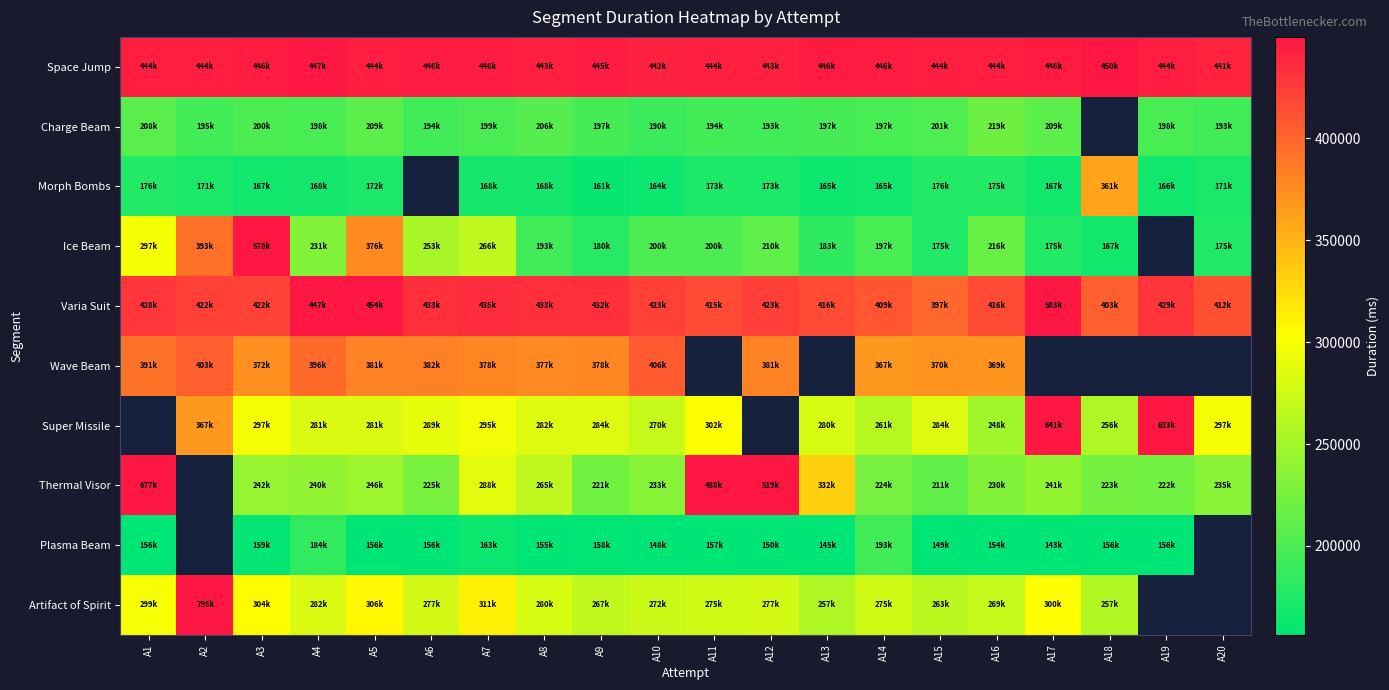

At which category does the chart reach its peak across all series?

A2